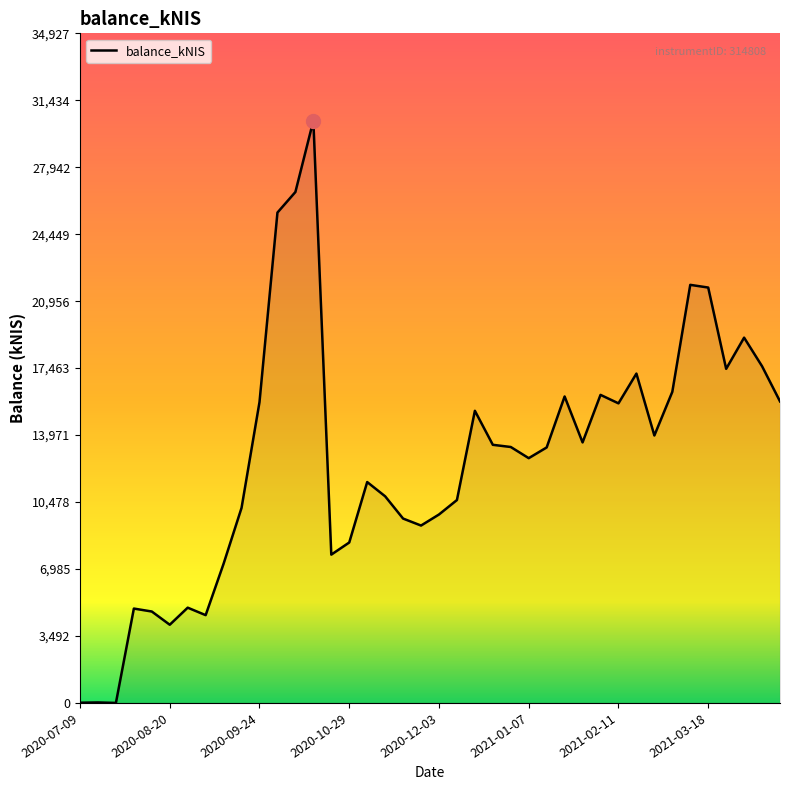

What is the greatest value displayed?

30371.9